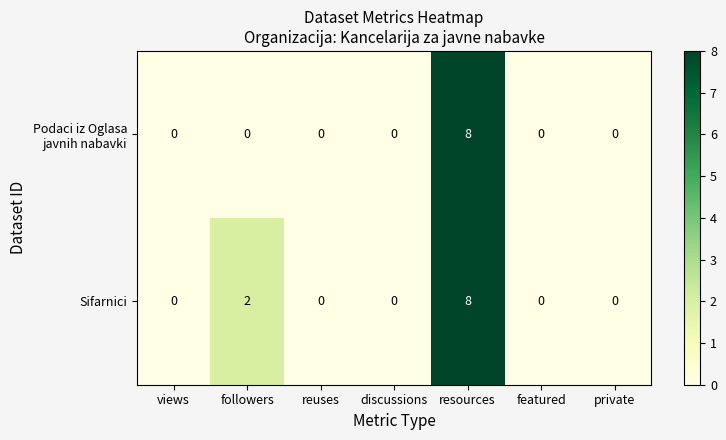

What is the maximum value shown in the chart?

8